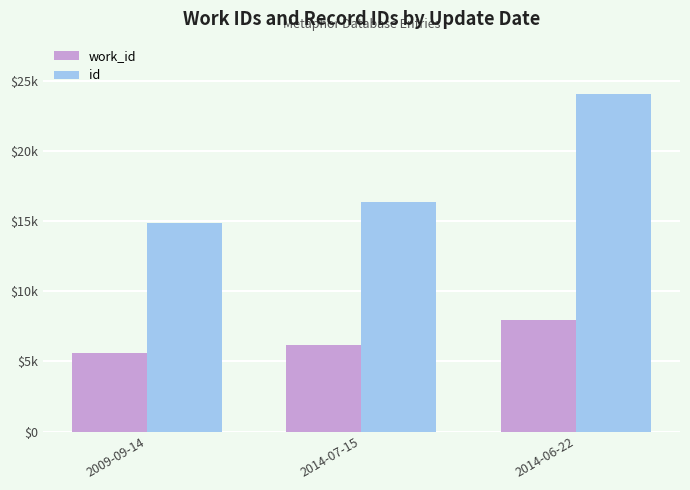

What is the difference between the highest and lowest values at 2014-06-22?

16149